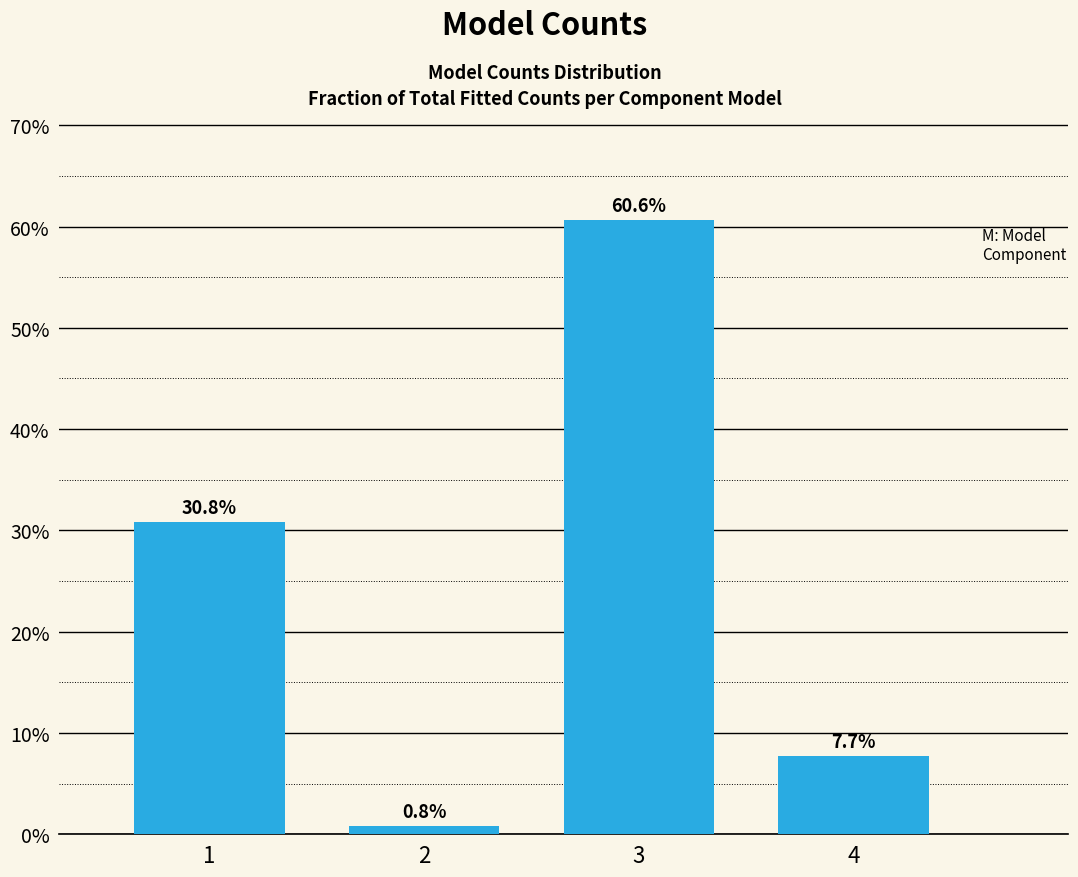

Reading left to right, transcribe all the data shown in this chart.

1=30.8	2=0.8	3=60.6	4=7.7